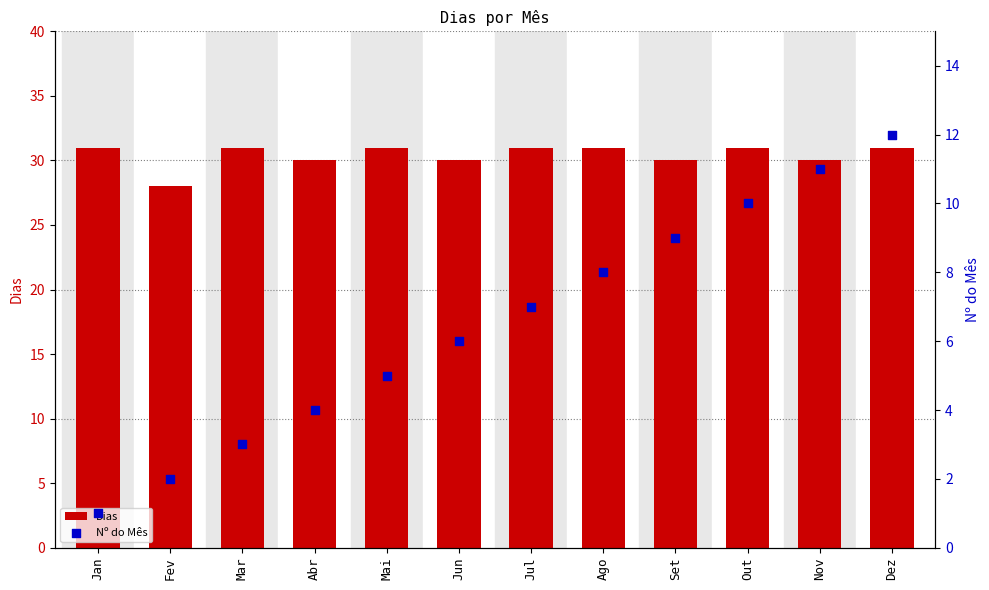

Which series contains the lowest Y value?

Nº do Mês